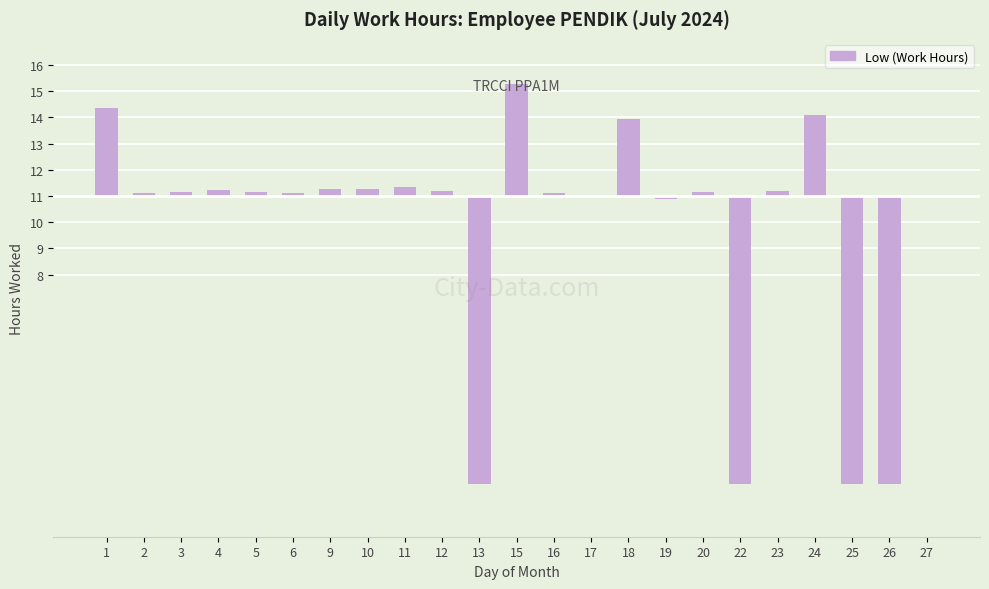

List the labels in order of value, smallest first.

13, 22, 25, 26, 19, 17, 27, 2, 6, 16, 3, 20, 5, 12, 23, 4, 10, 9, 11, 18, 24, 1, 15